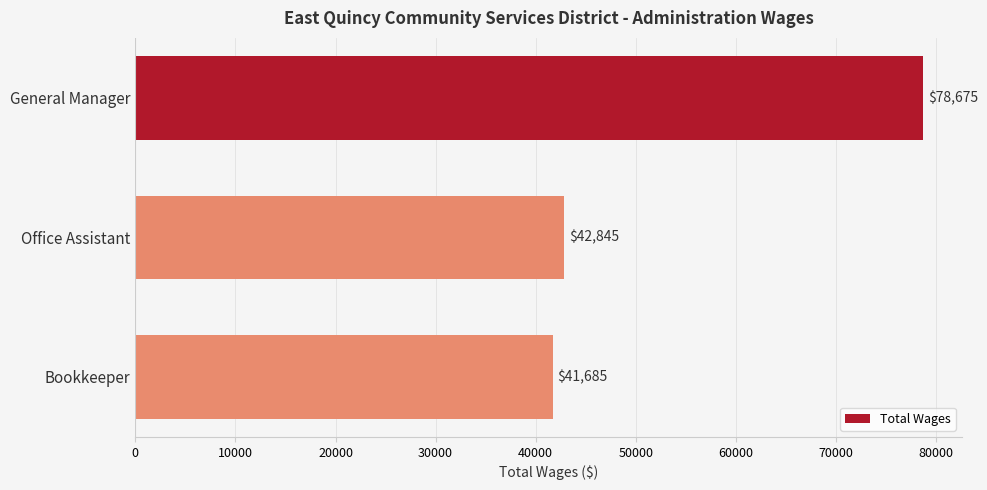

What is the label of the 3rd bar from the top?

Bookkeeper